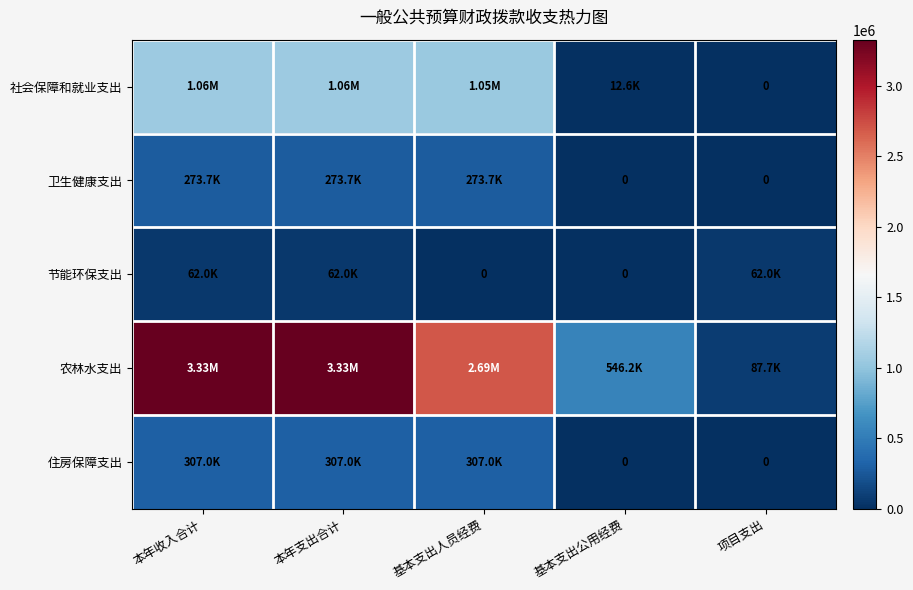

Where is 农林水支出 nearest to the value 1707595?

基本支出人员经费